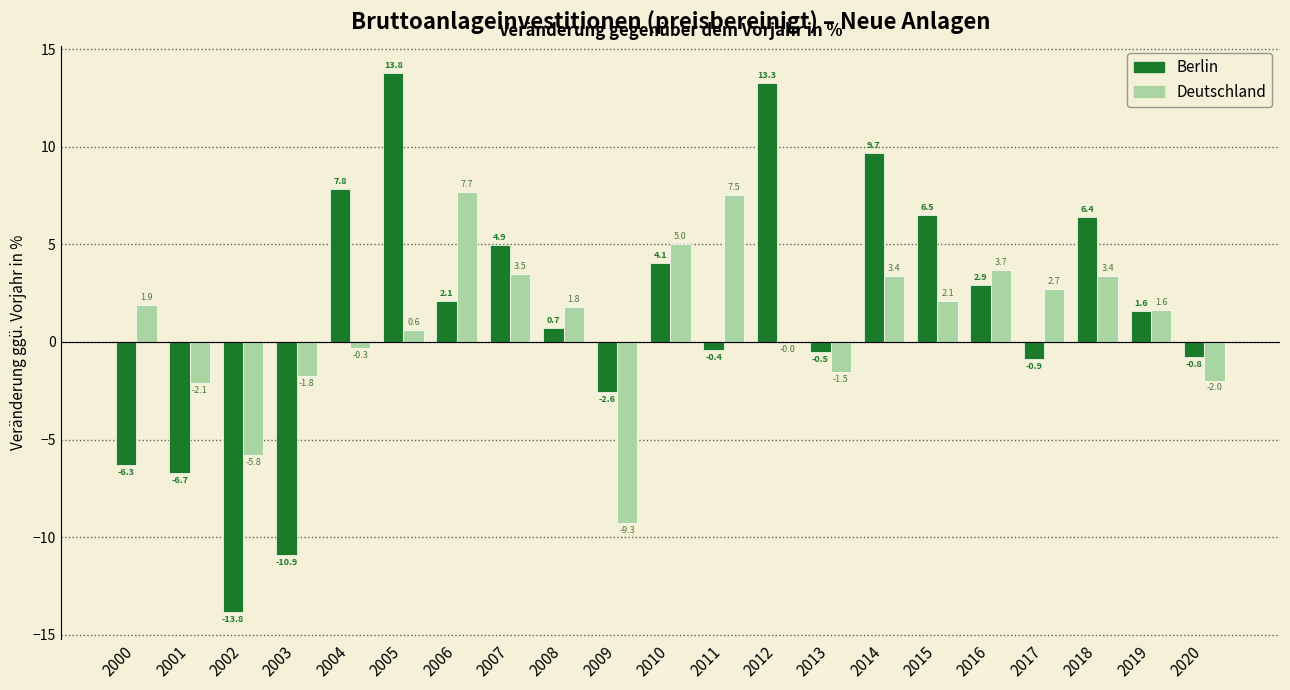

What are all the series names shown in the legend?

Berlin, Deutschland